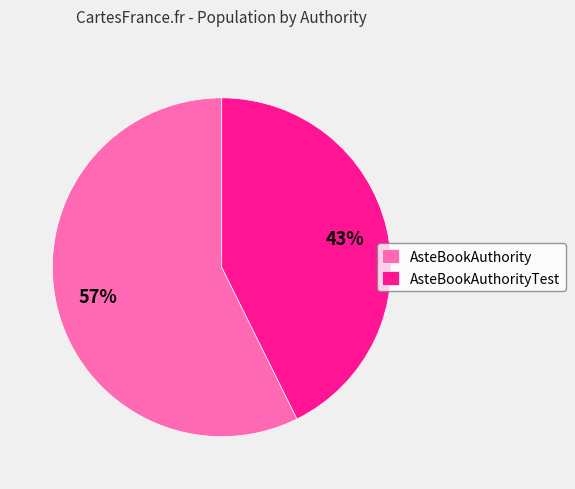

True or false: AsteBookAuthorityTest accounts for 31% of the total.

False